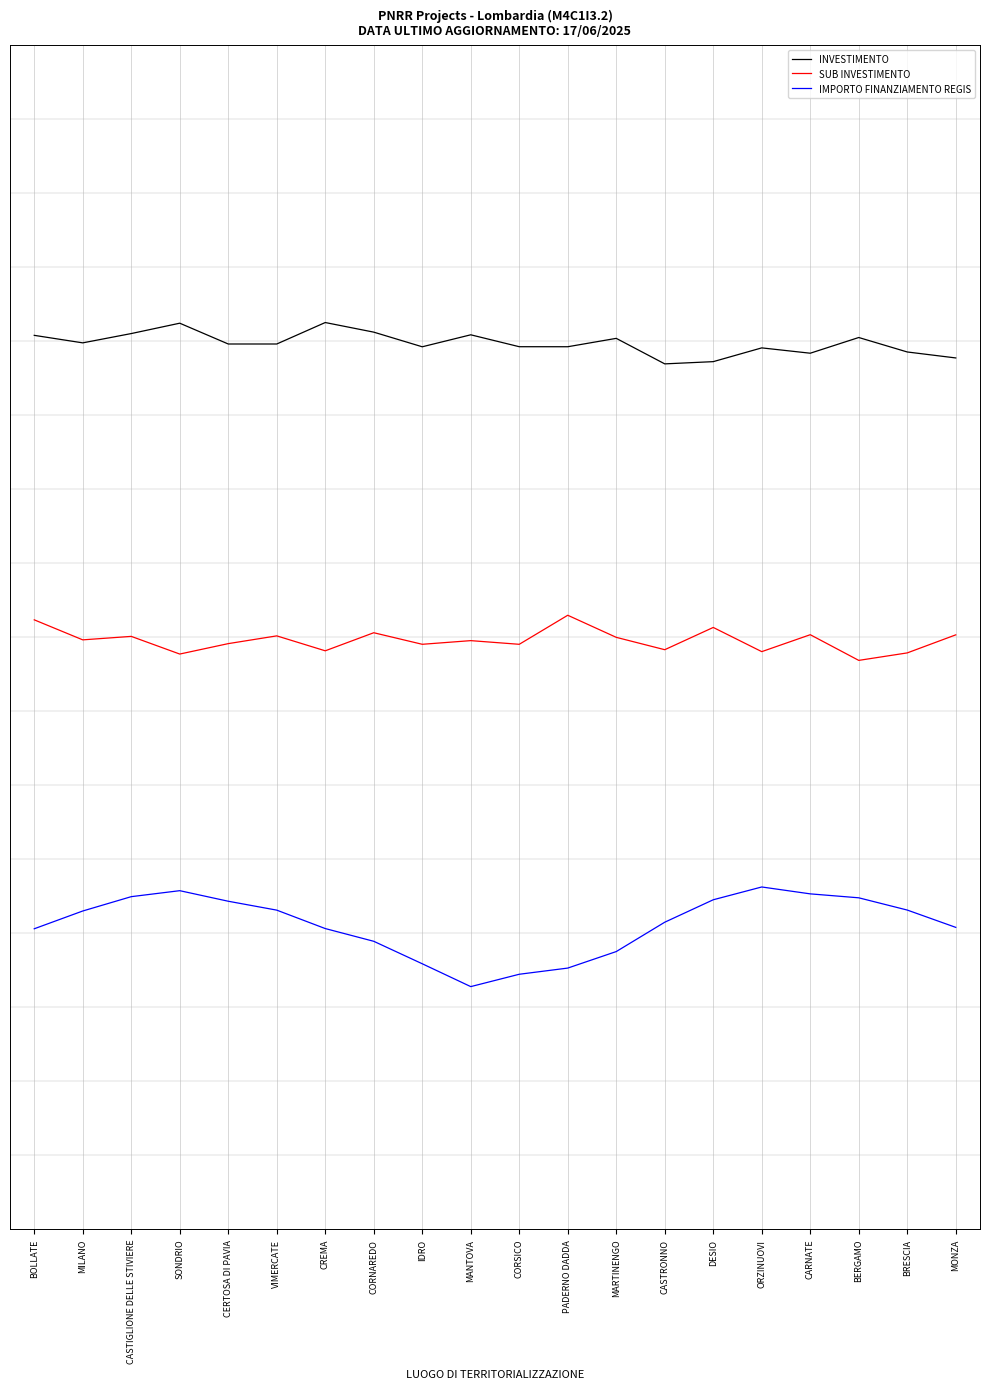

What is the sum of all INVESTIMENTO values?

39.7